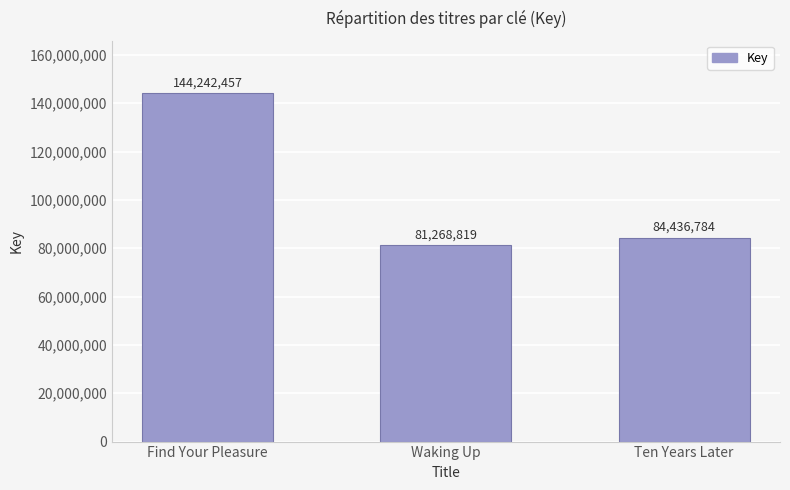

What is the difference between the second highest and minimum values?

3167965